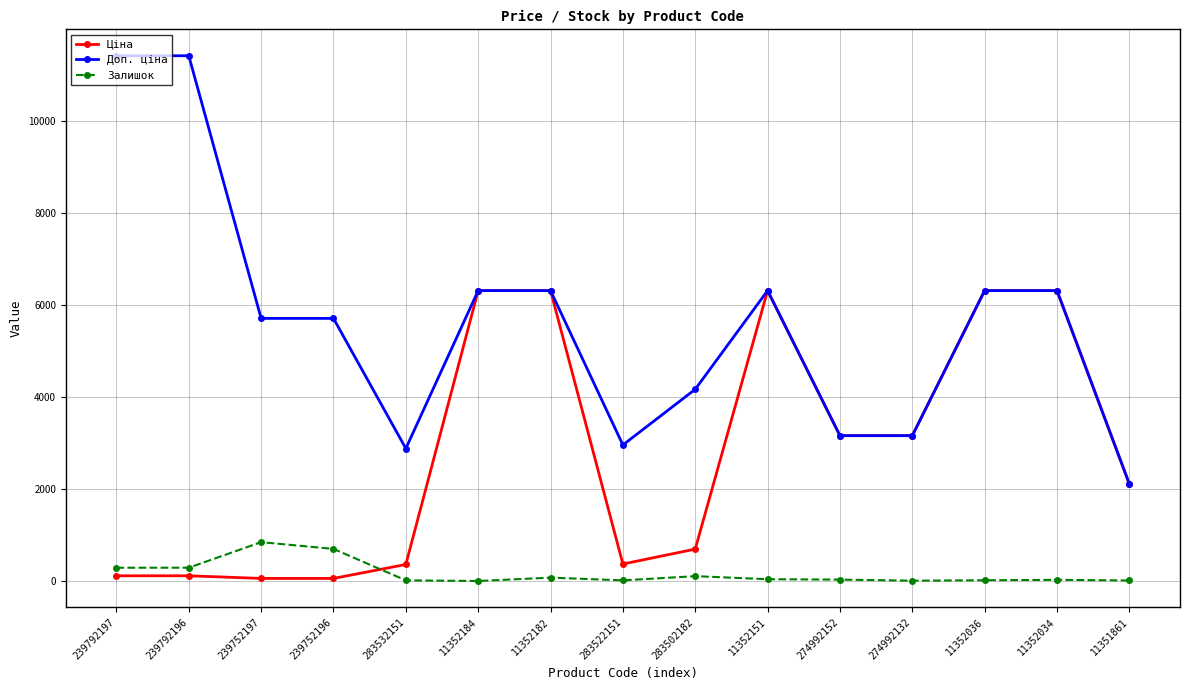

Between 239792196 and 283532151, which series saw the biggest shift?

Доп. ціна